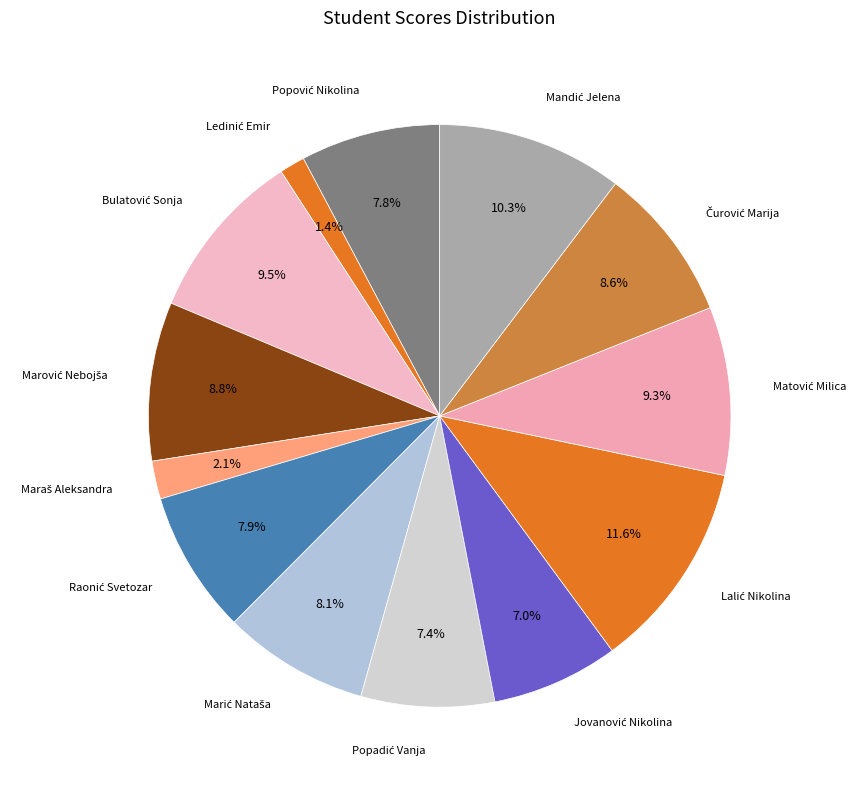

Count the number of slices in the pie.

13